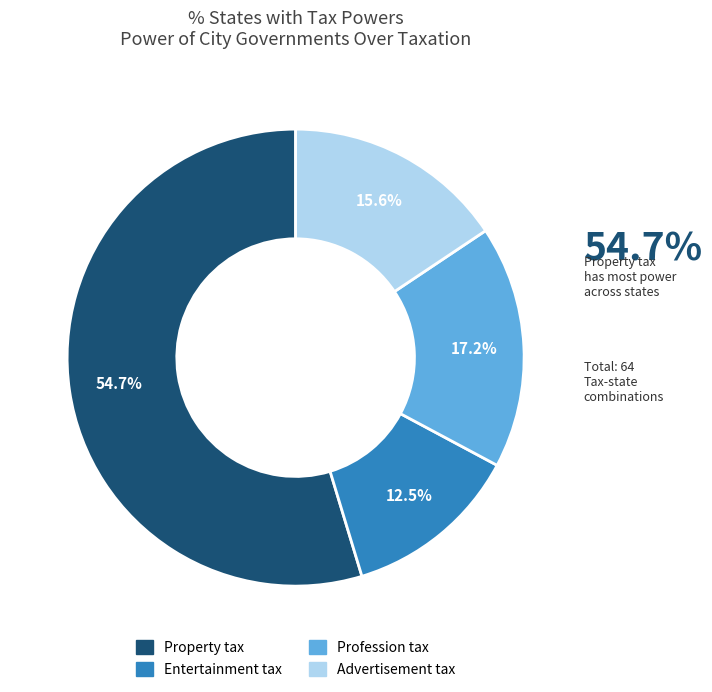

The Profession tax slice represents 17% of the pie. True or false?

True